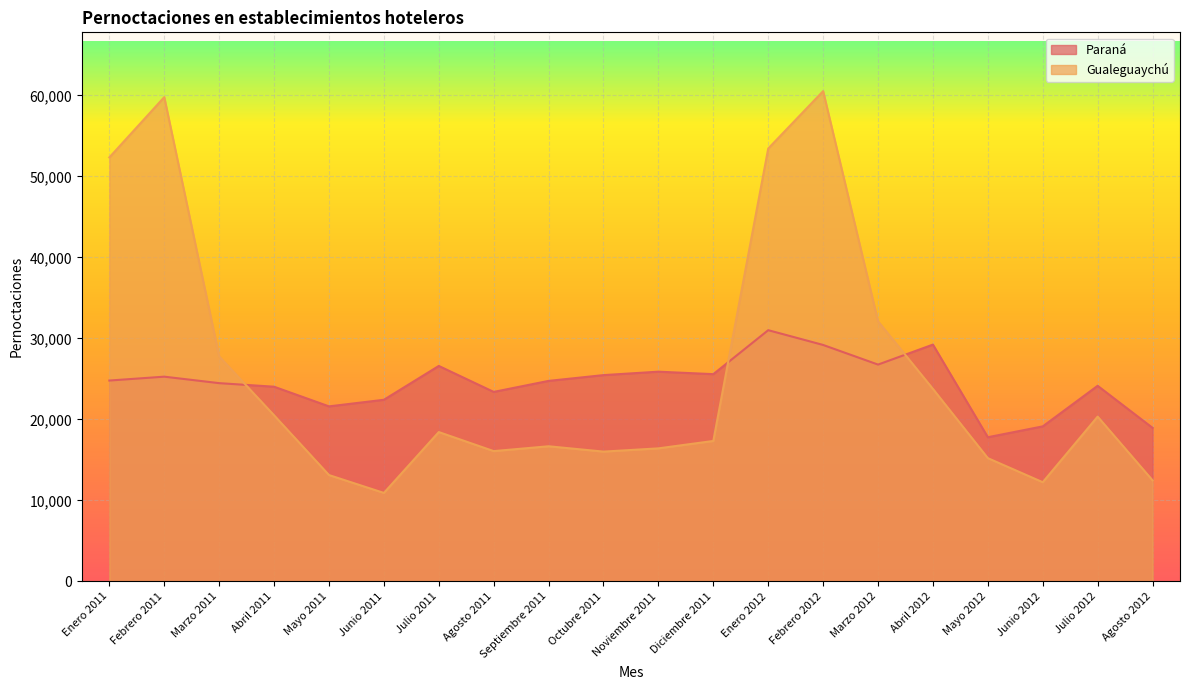

Read the Gualeguaychú value at Junio 2012, to the nearest 10.

12240